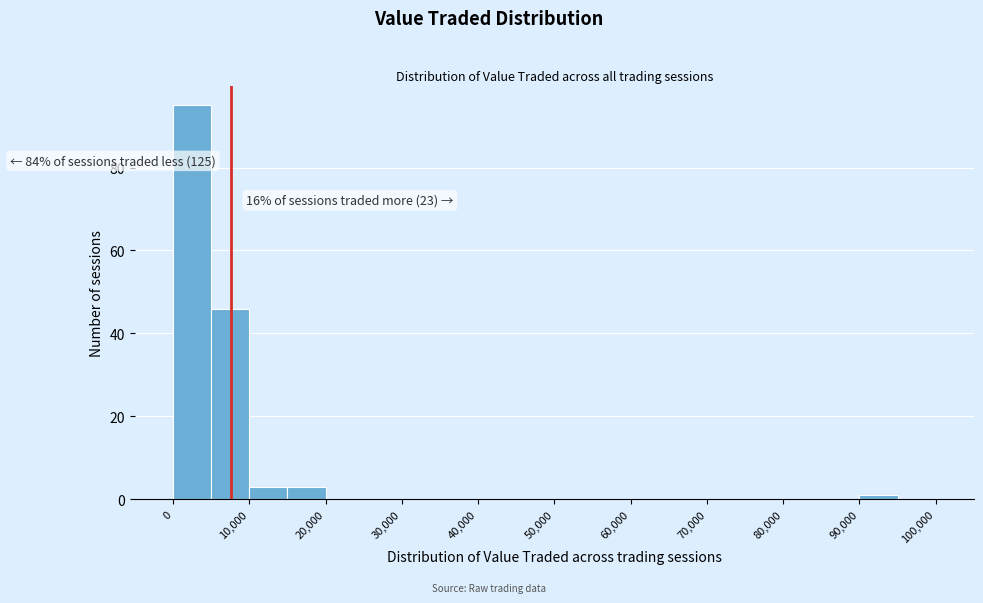

Which range on the x-axis has the tallest bar?

0 to 5000